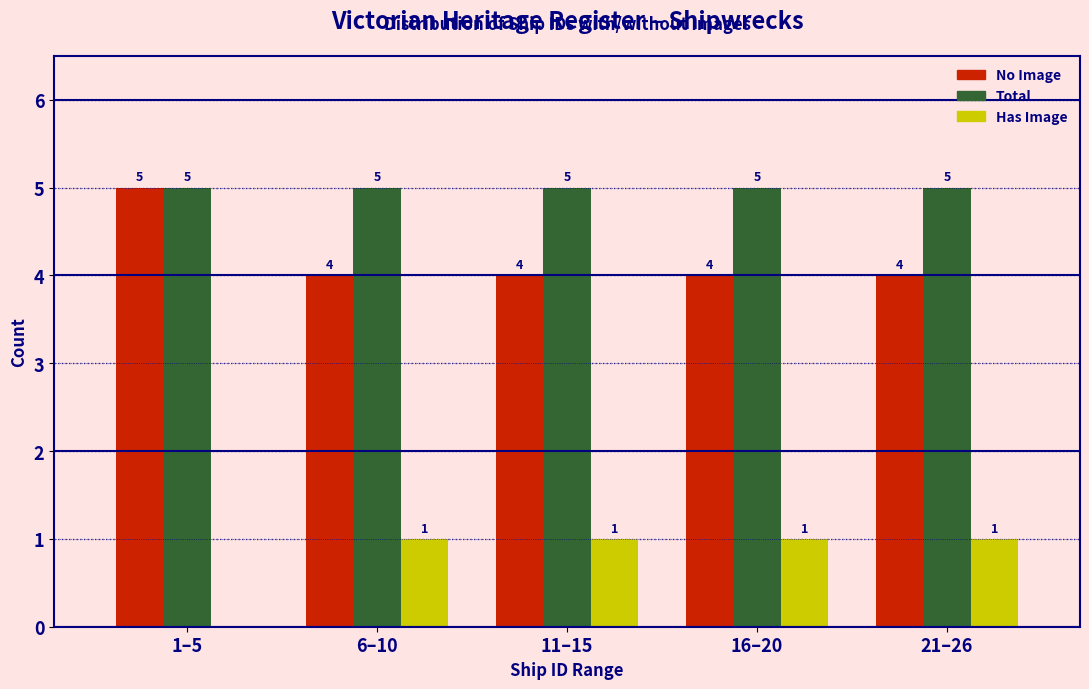

Reading left to right, what are all the values shown in this chart?

No Image: 1–5=5	6–10=4	11–15=4	16–20=4	21–26=4
Total: 1–5=5	6–10=5	11–15=5	16–20=5	21–26=5
Has Image: 1–5=0	6–10=1	11–15=1	16–20=1	21–26=1